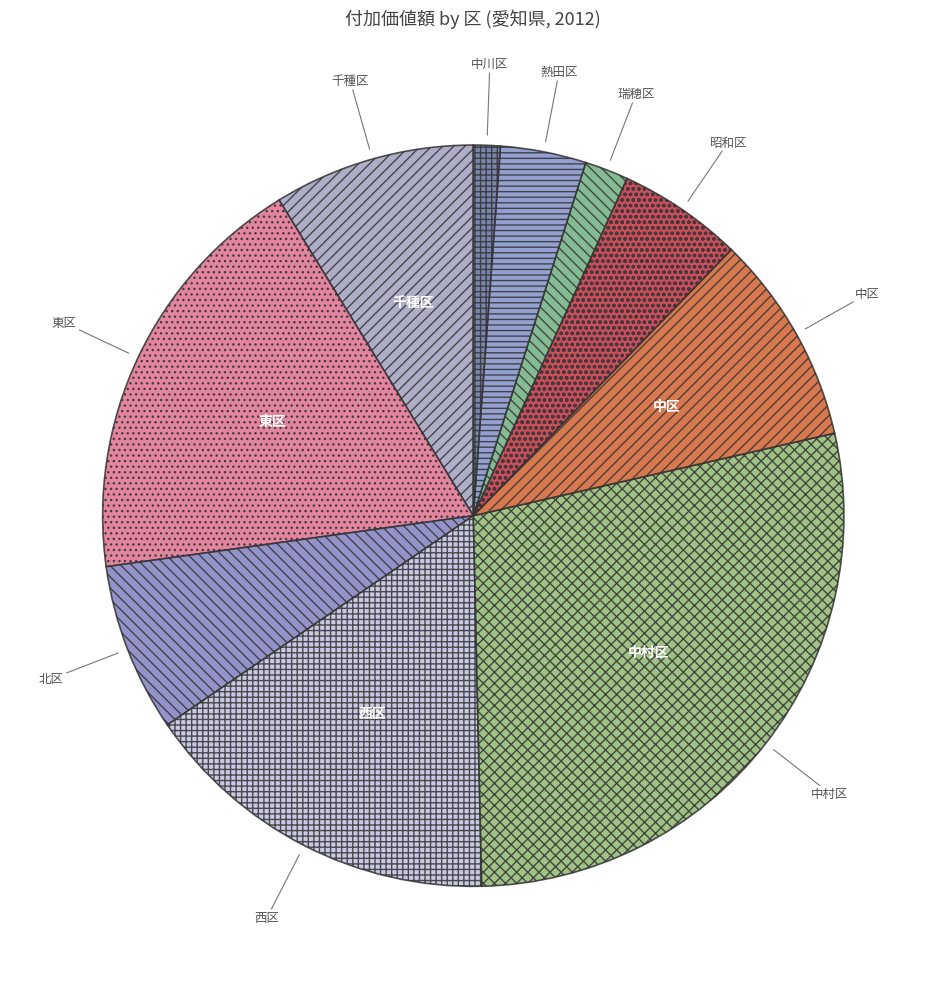

True or false: 中川区 accounts for 1% of the total.

True